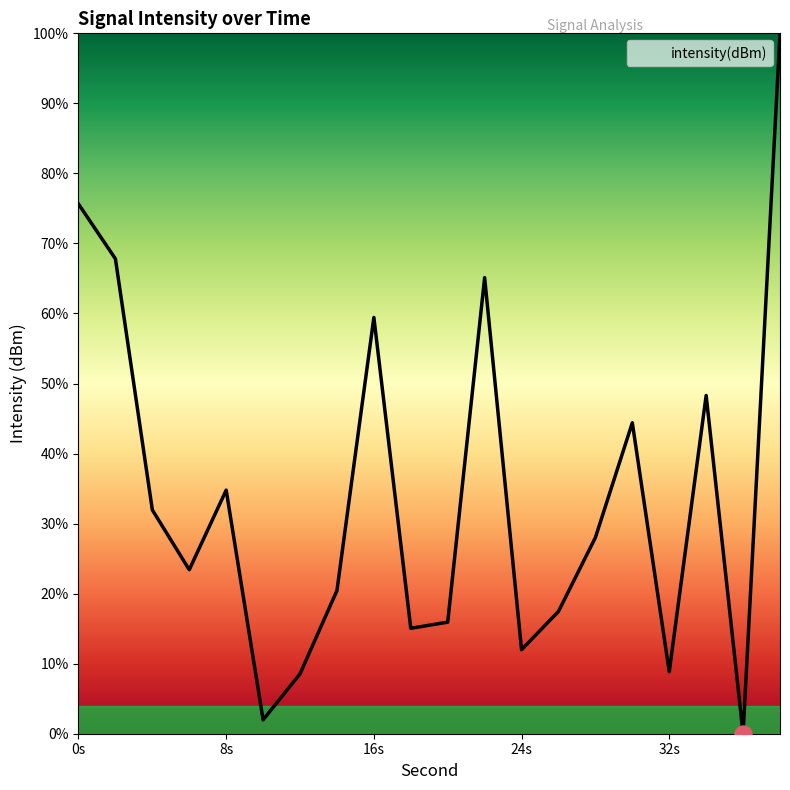

What is the difference between the maximum and minimum values?

100.0